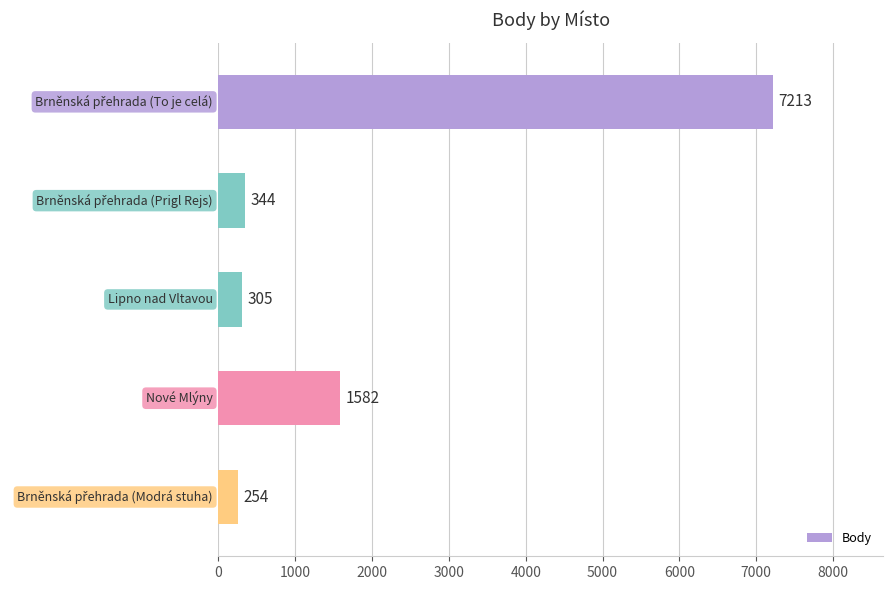

Reading top to bottom, list all the values displayed in this chart.

7213	344	305	1582	254